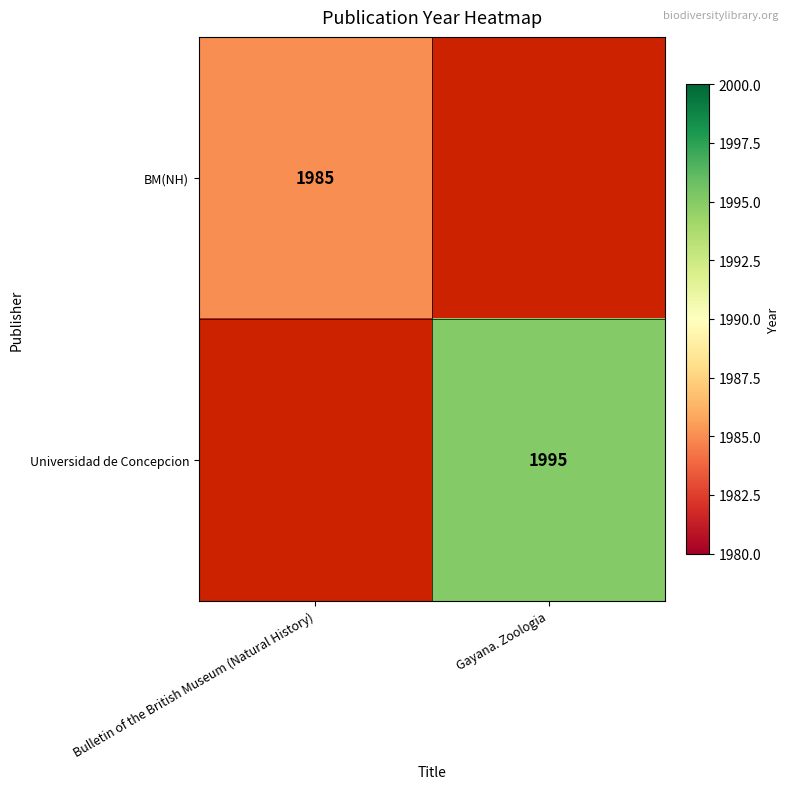

Is it true that BM(NH) equals 1985 at Bulletin of the British Museum (Natural History)?

True